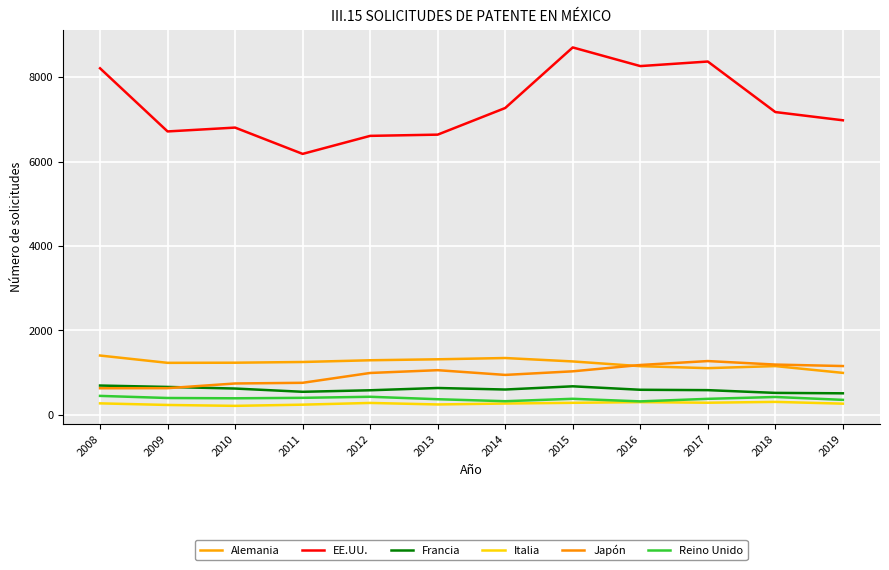

True or false: Japón has a value of 232 at 2010.

False